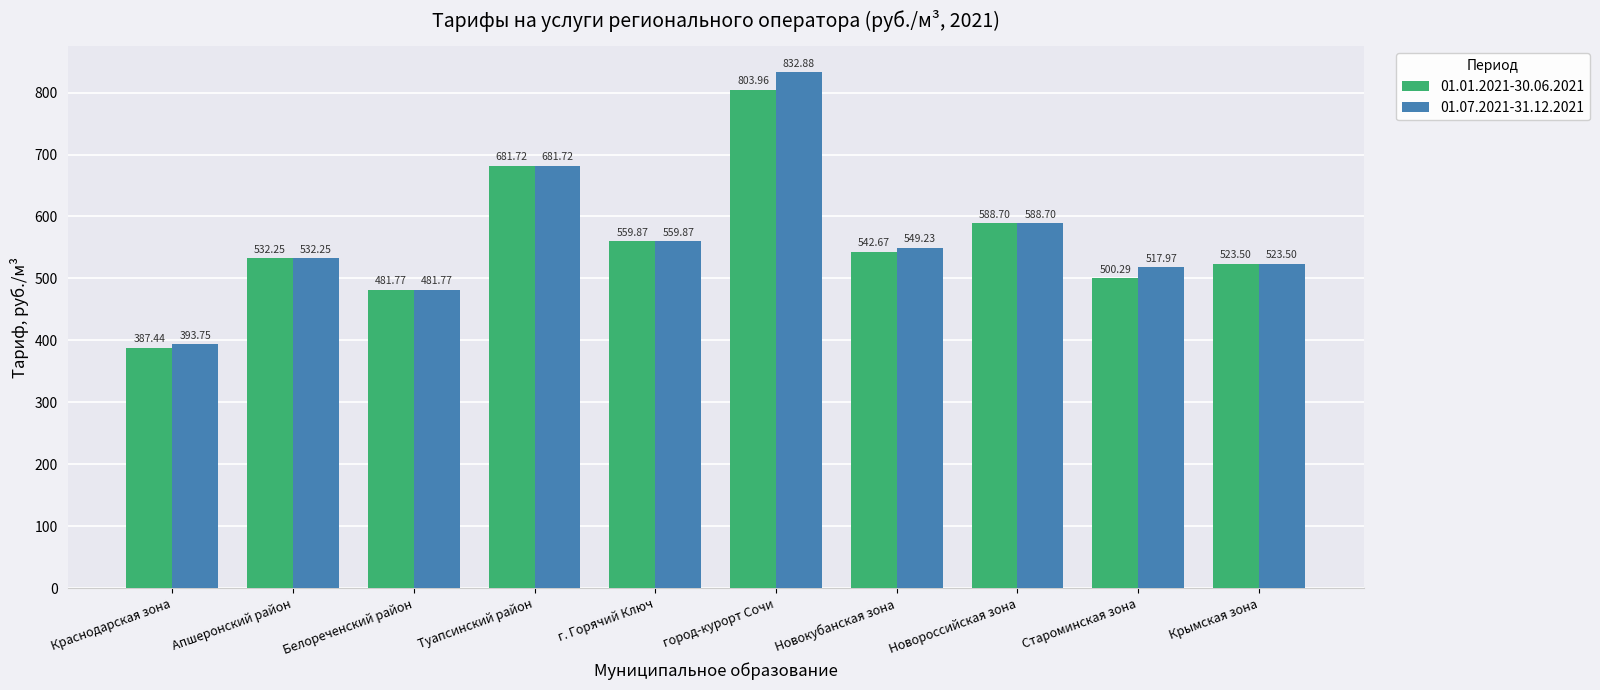

What is the label of the 4th bar from the right?

Новокубанская зона